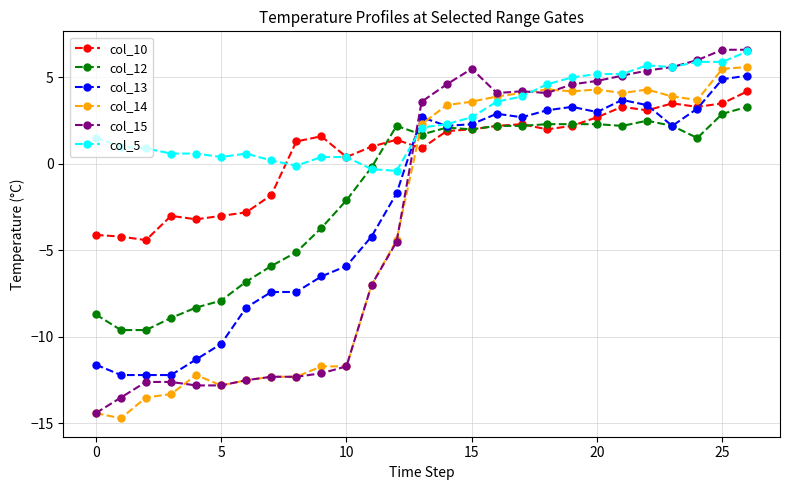

Which series has the largest total across all categories?

col_5